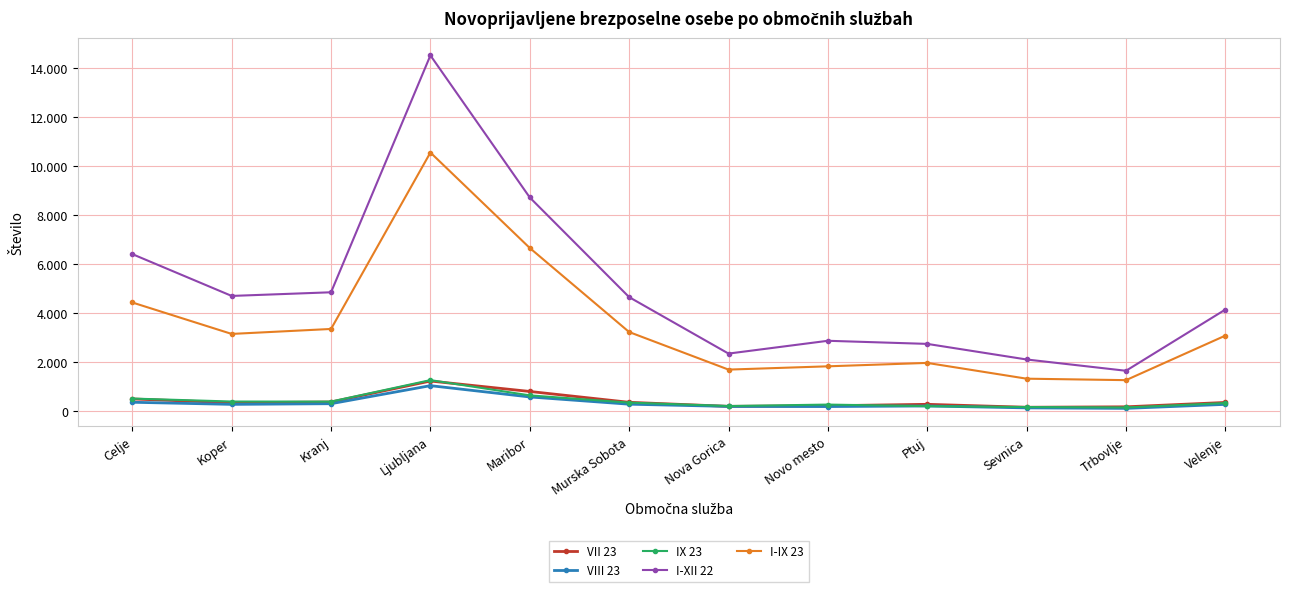

How many intersections are there between VIII 23 and IX 23?

2